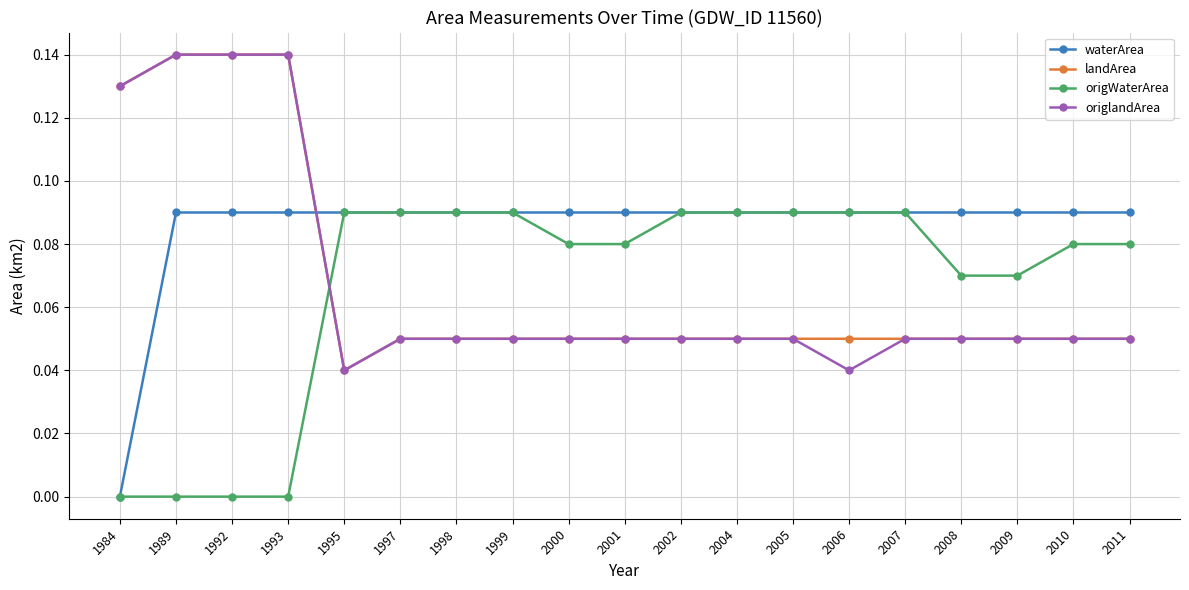

What is the sum of all origWaterArea values?

1.3